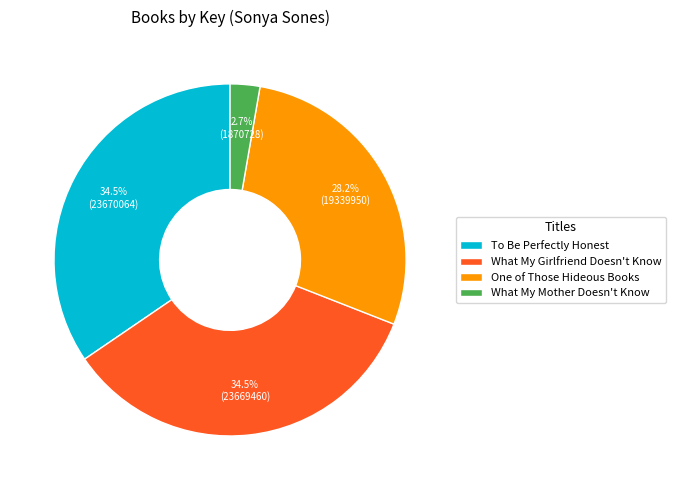

Is the sum of What My Mother Doesn't Know and One of Those Hideous Books greater than half?

No